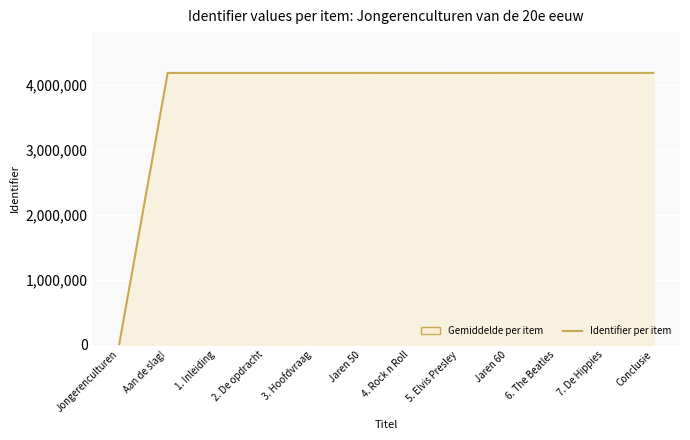

How many points are lower than both their immediate neighbors (excluding endpoints)?

2